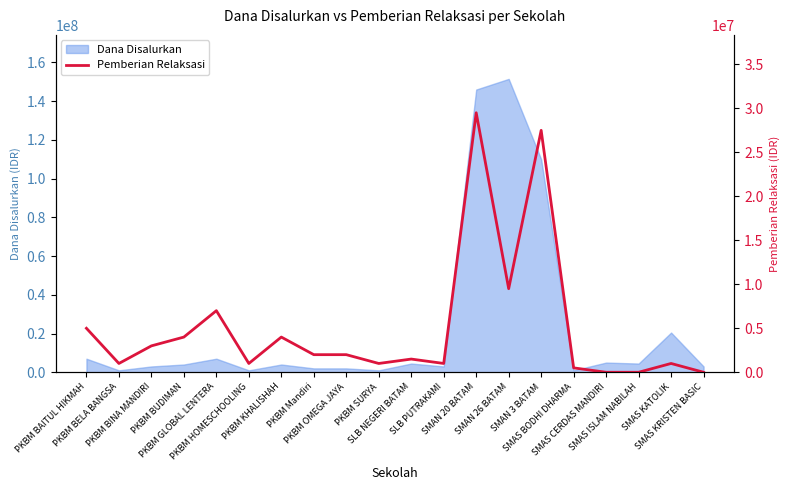

What is the label of the 8th point from the right?

SMAN 20 BATAM